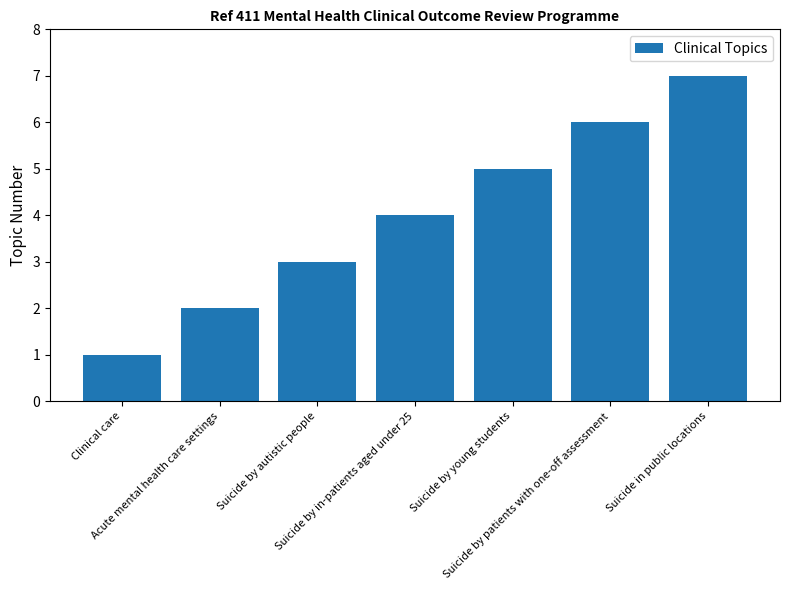

What is the ratio of the value at Clinical care to the value at Acute mental health care settings?

0.5